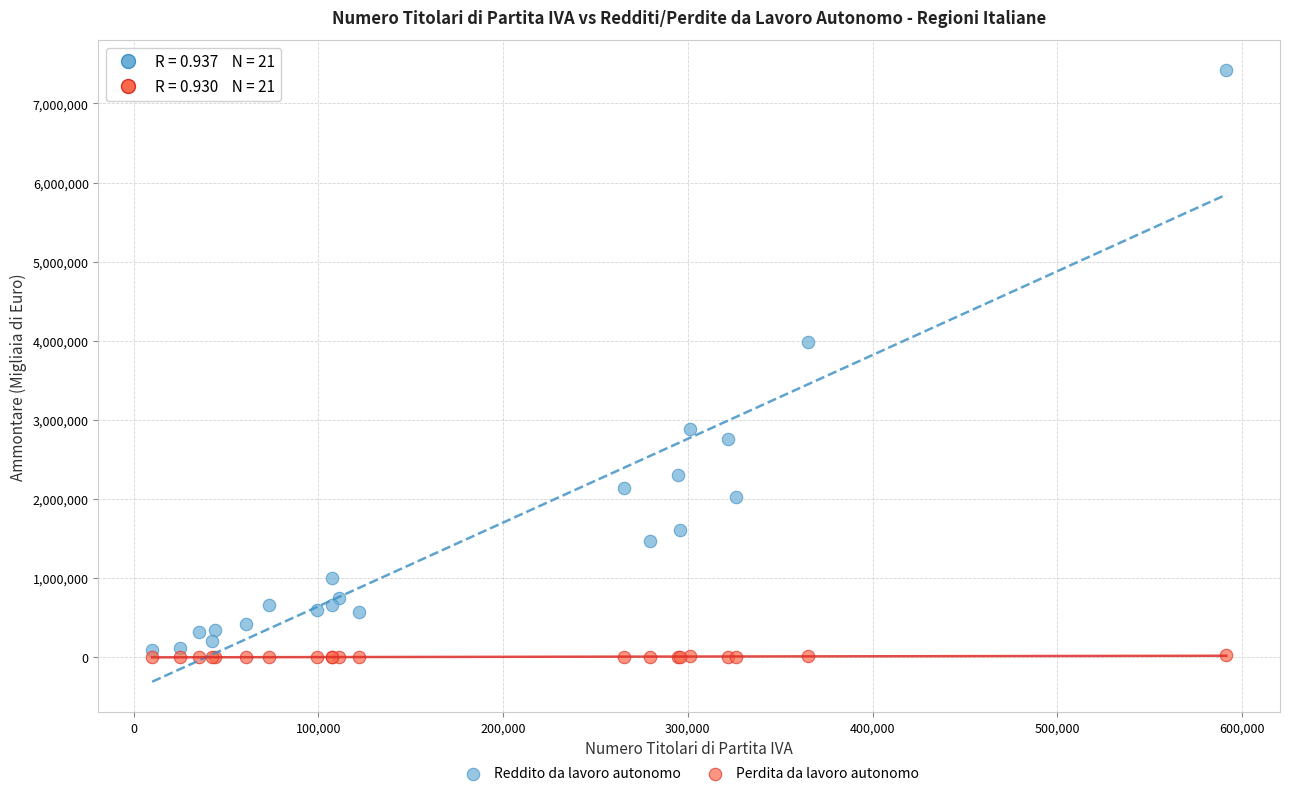

Which series has the largest Y range (max minus min)?

Reddito da lavoro autonomo